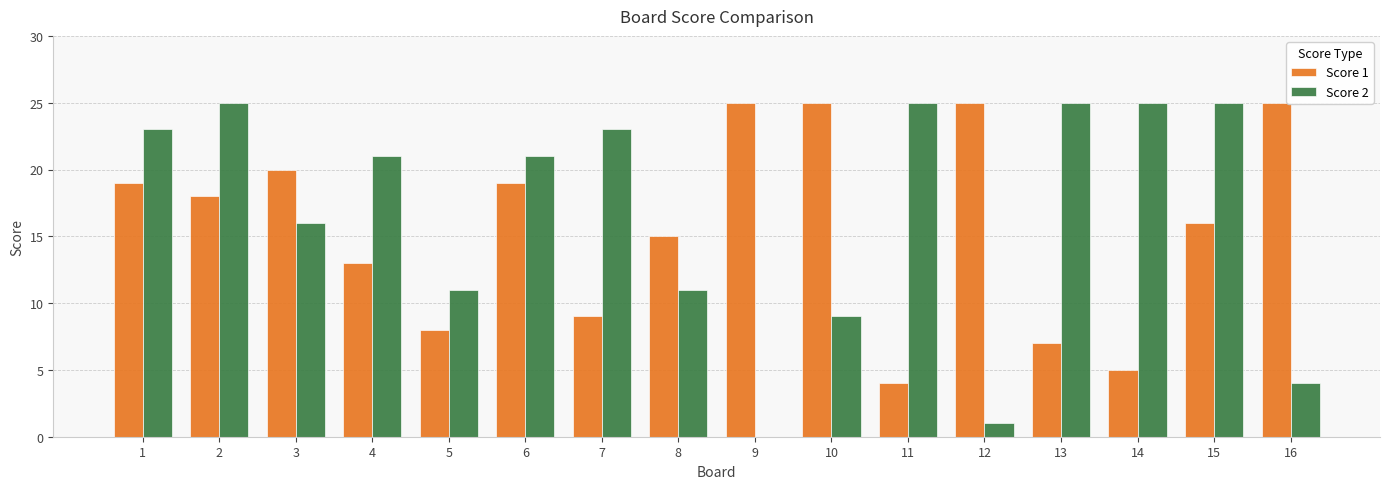

How many groups of bars are there?

16